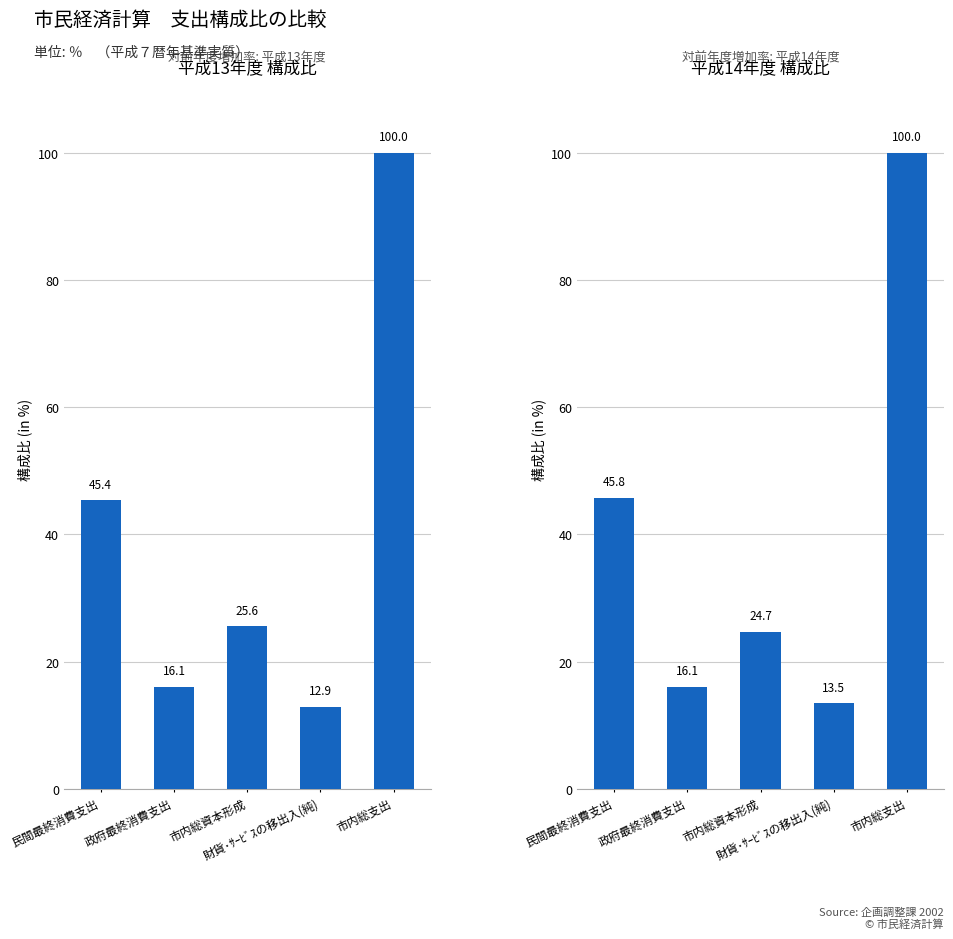

What position from the left is 市内総資本形成?

3